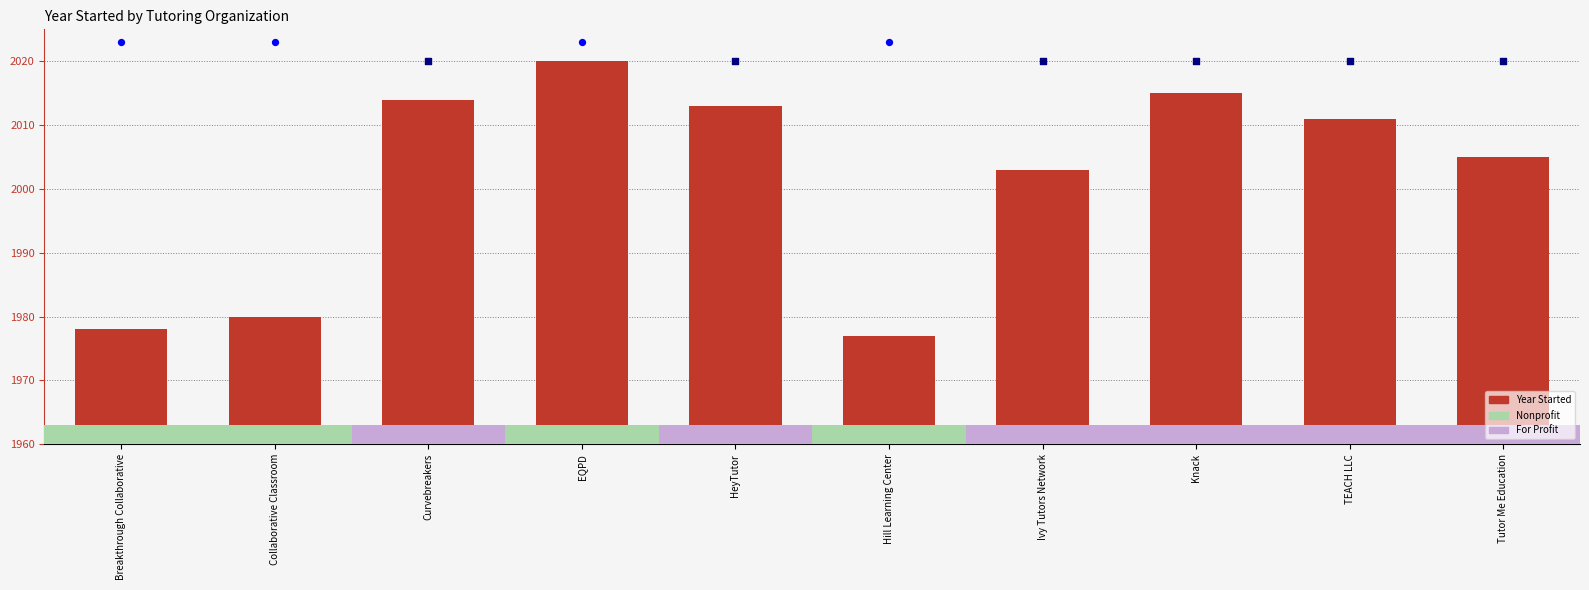

Between Hill Learning Center and EQPD, which is larger?

EQPD